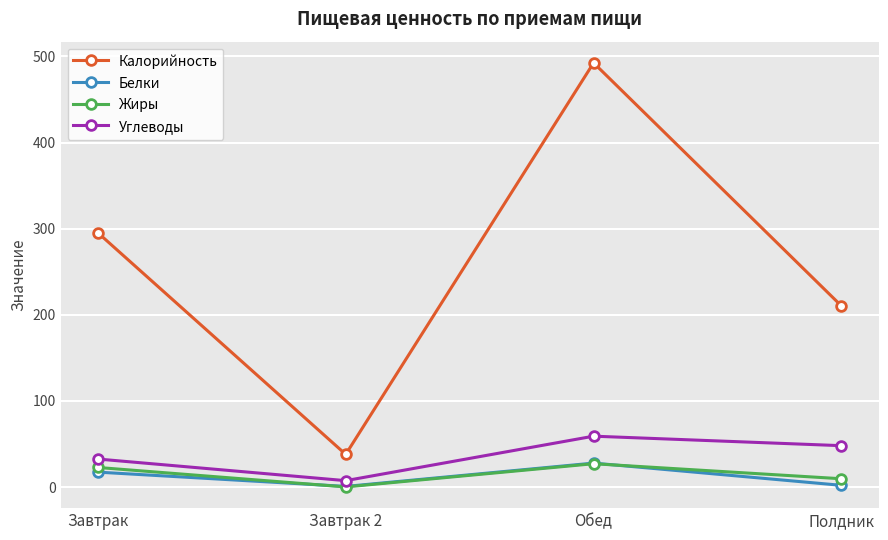

What is the approximate value of Калорийность at Завтрак?

295.3